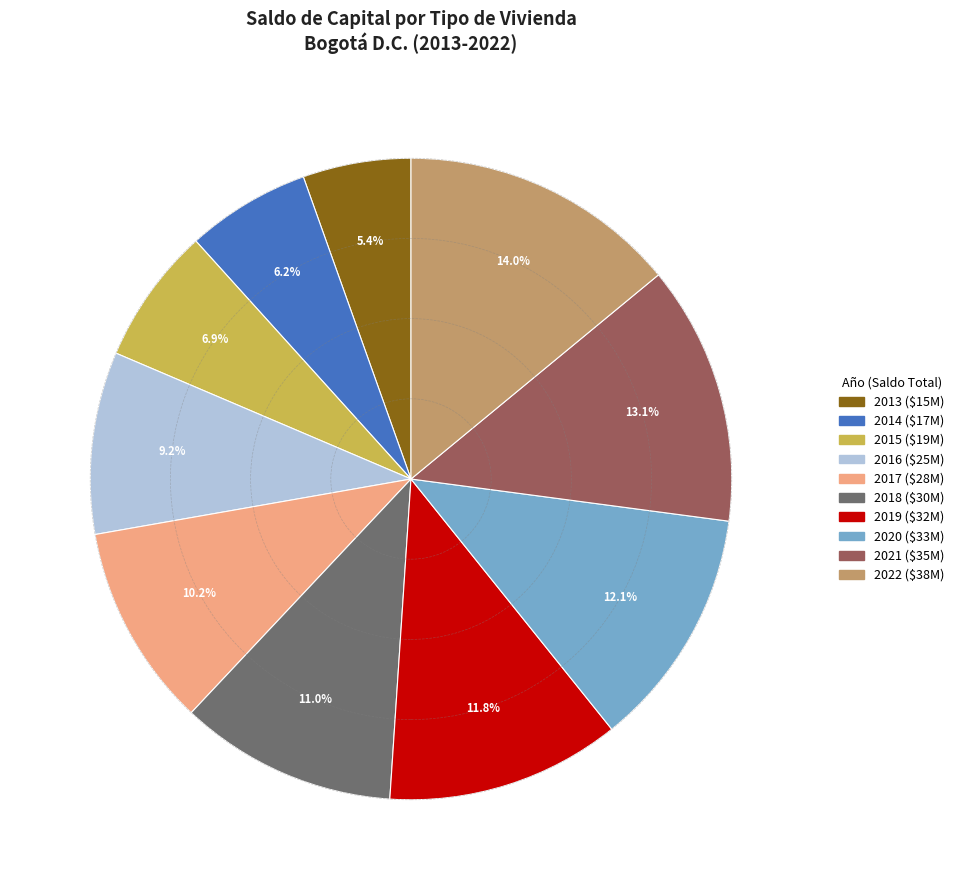

How many slices are in this pie chart?

10